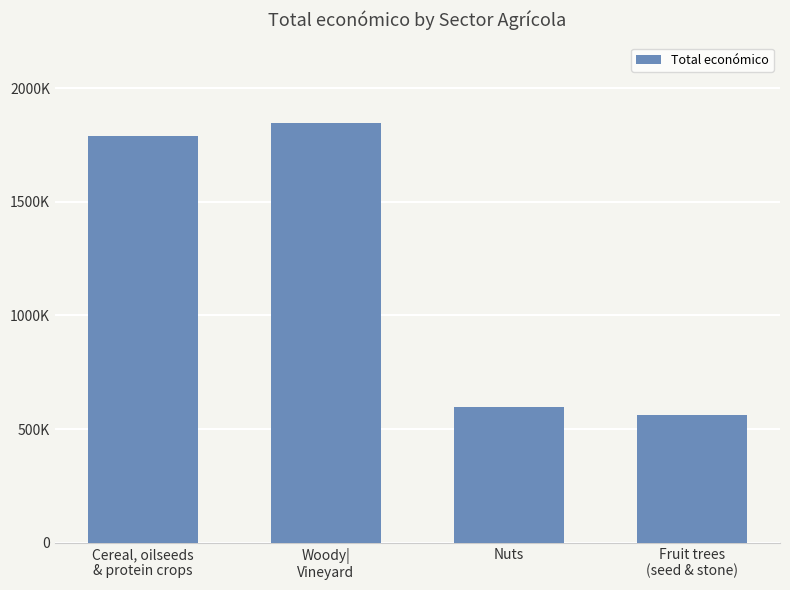

List the labels in order of value, smallest first.

Fruit trees
(seed & stone), Nuts, Cereal, oilseeds
& protein crops, Woody|
Vineyard